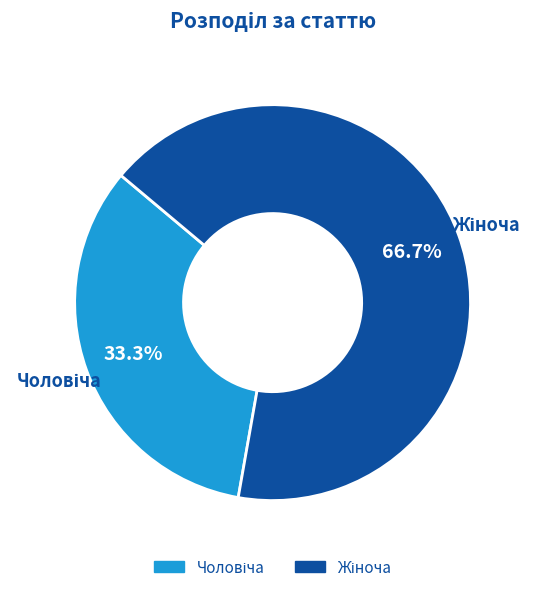

Count the number of slices in the pie.

2